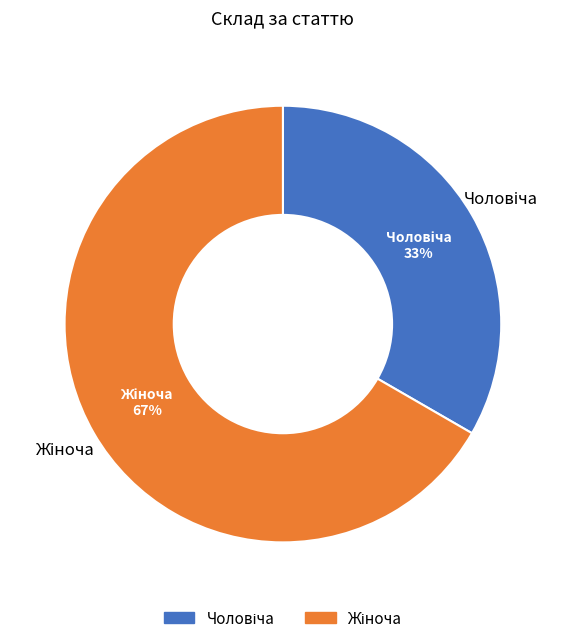

How many segments does this pie chart have?

2